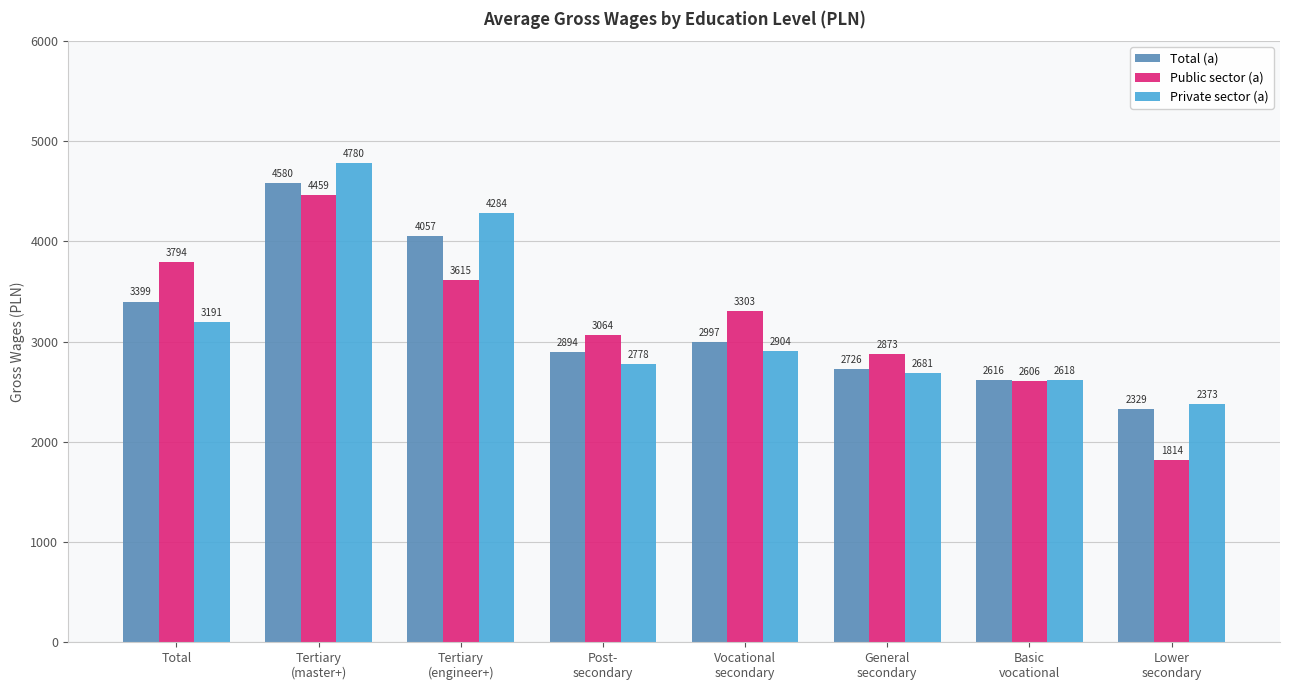

The value of Private sector (a) at Vocational
secondary is 4930.5. True or false?

False